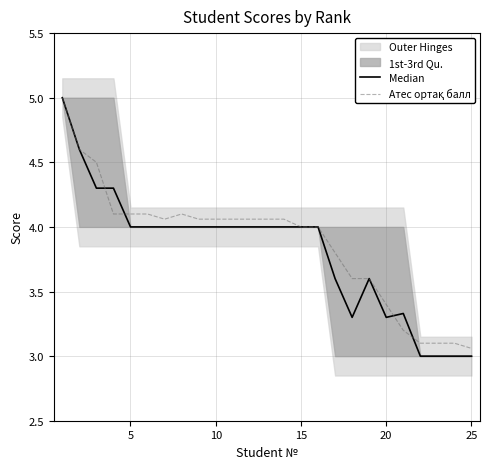

Which series has the largest range (max minus min)?

Median